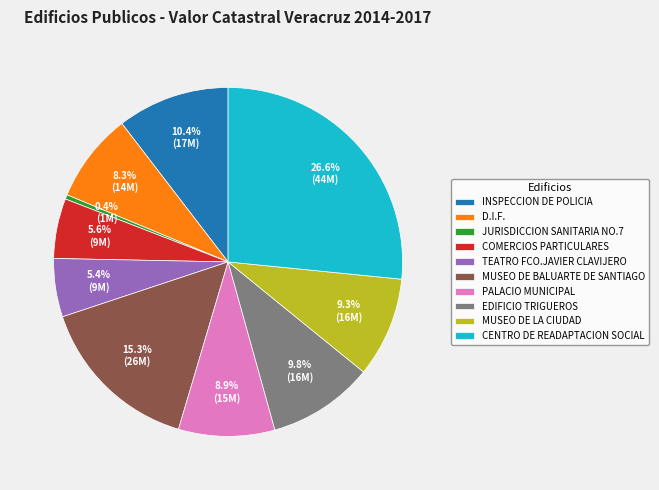

Does any single category account for the majority?

No